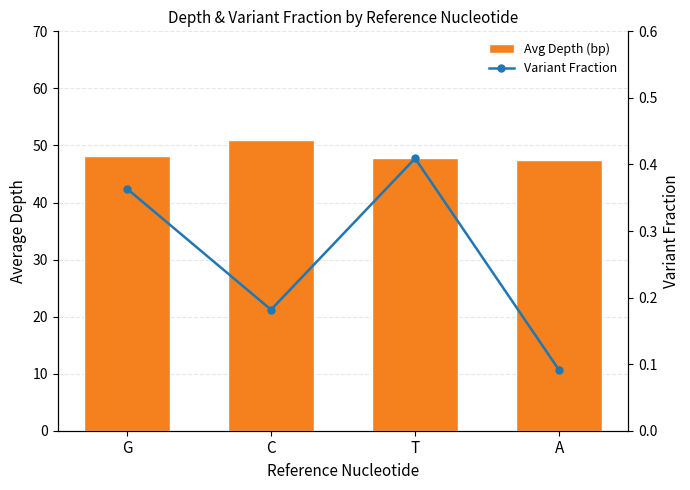

The value of Variant Fraction at C is 0.2. True or false?

True